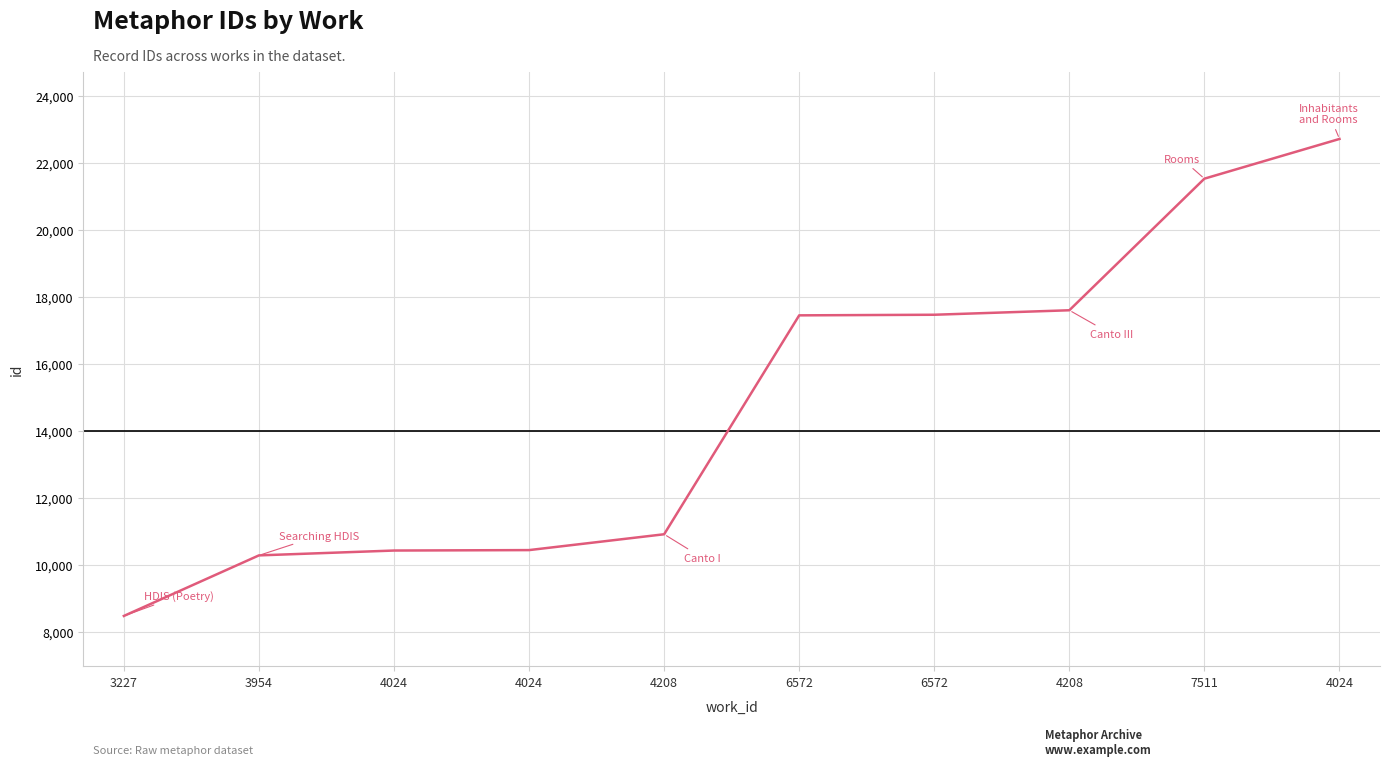

Is it true that the value at 3954 is 6361?

False